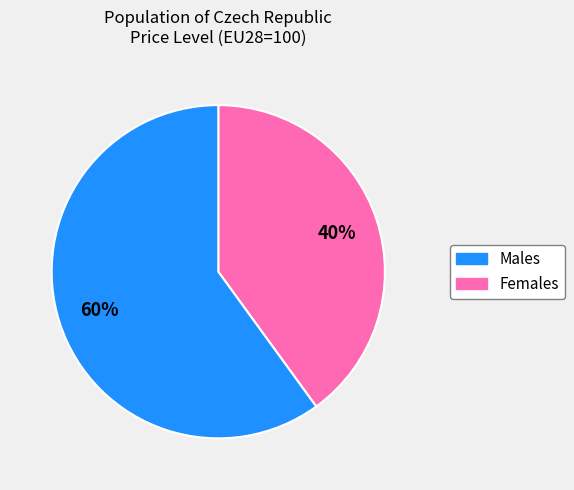

To the nearest percent, what is the difference between the largest and smallest slice percentages?

20%